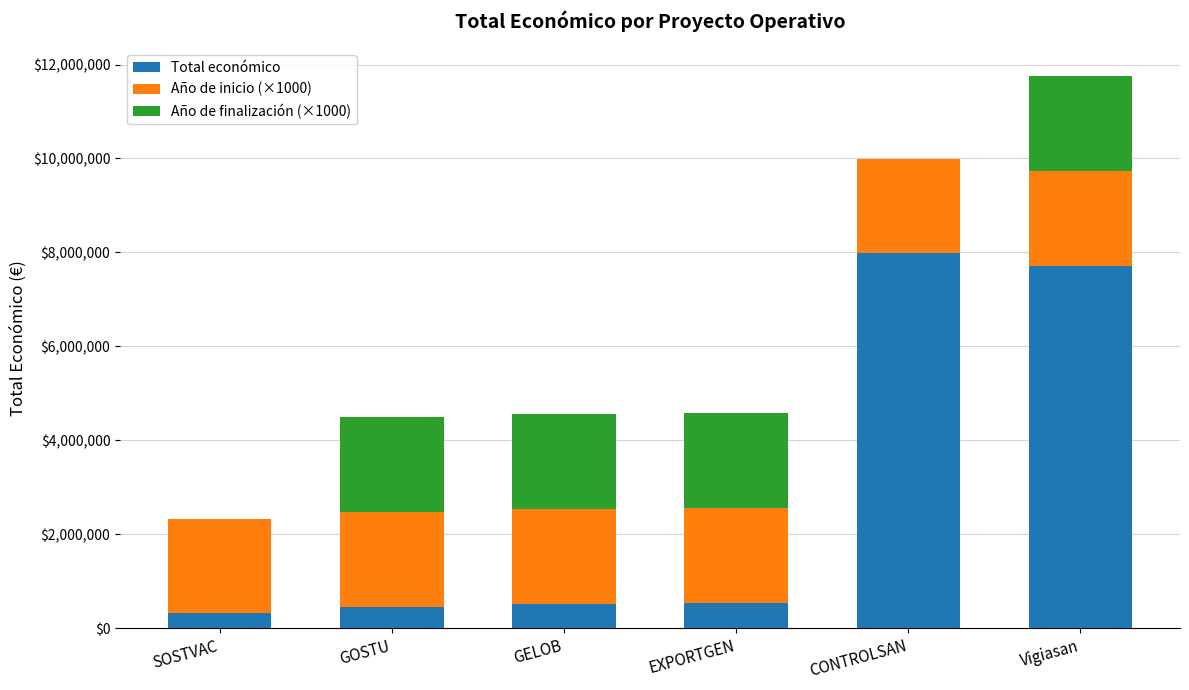

What is the highest value of the Total económico series?

7977125